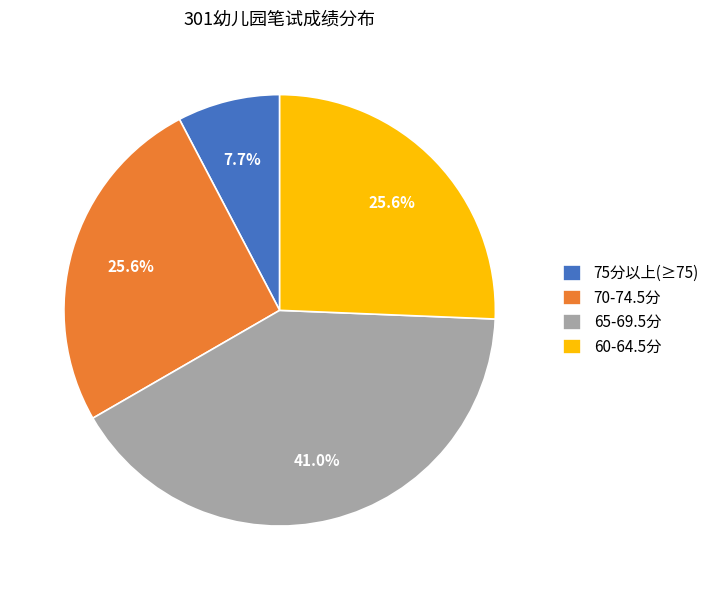

Does any single category account for the majority?

No